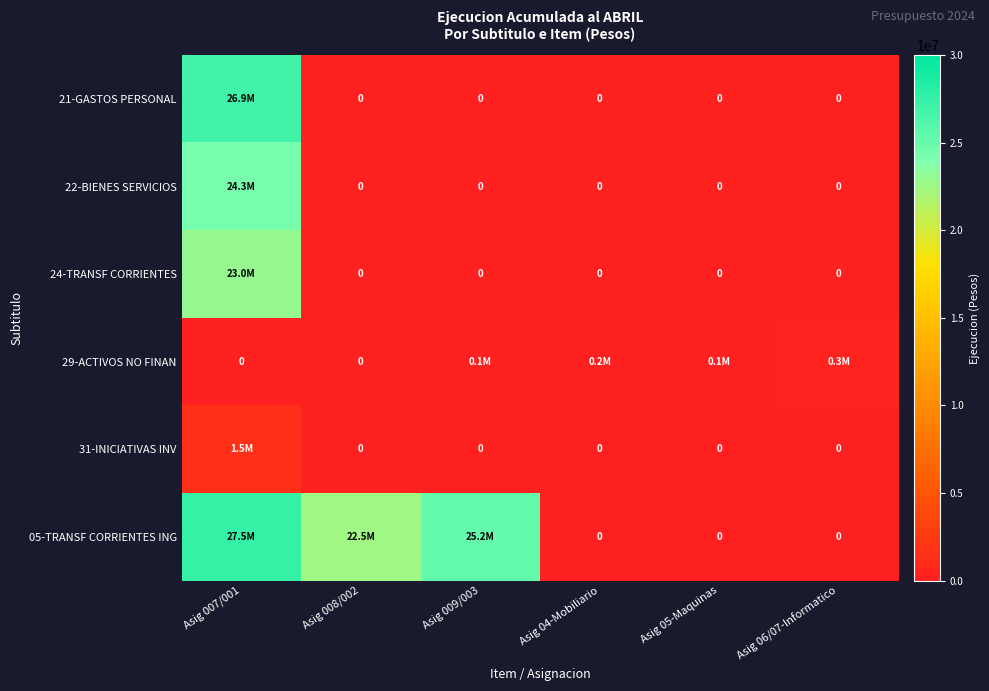

Which category has the highest value in the 22-BIENES SERVICIOS series?

Asig 007/001